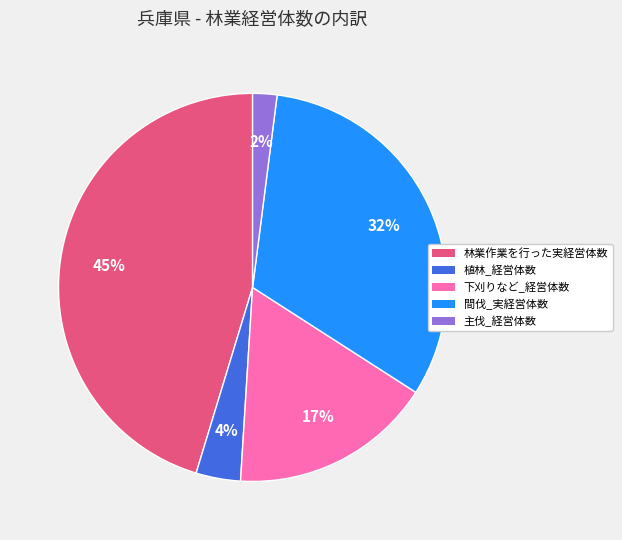

Combined, do 下刈りなど_経営体数 and 植林_経営体数 account for over 50%?

No